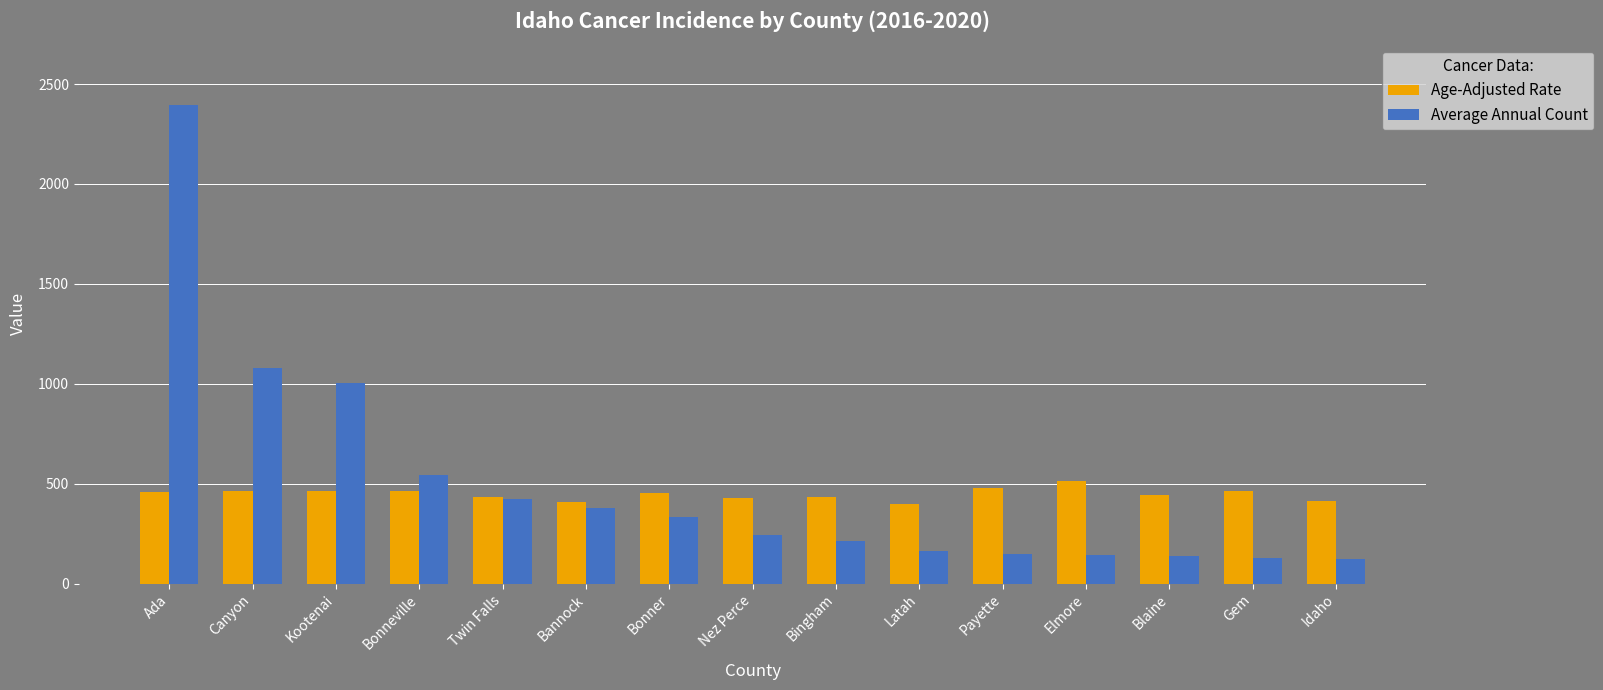

Count the number of categories in the chart.

15